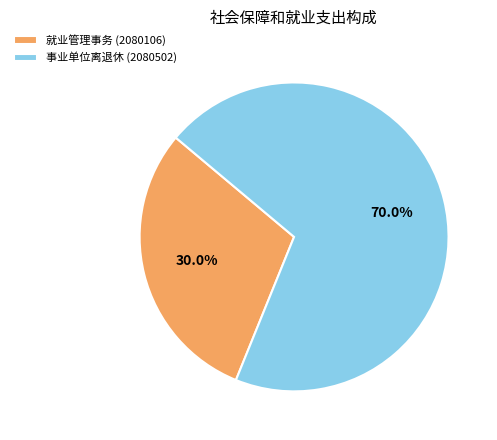

Which slice is the largest?

事业单位离退休 (2080502)